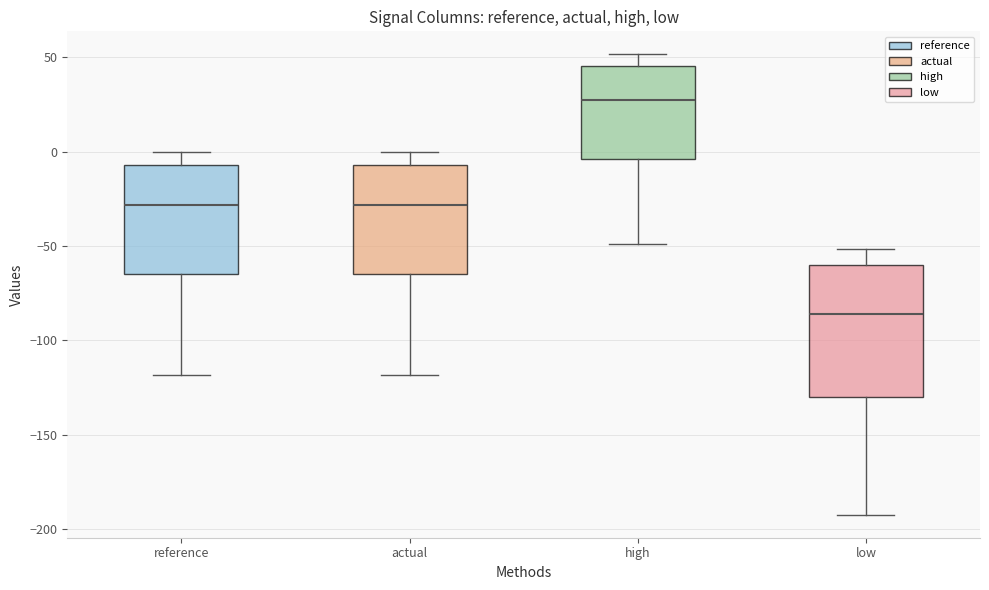

Which box's median line is the highest?

high